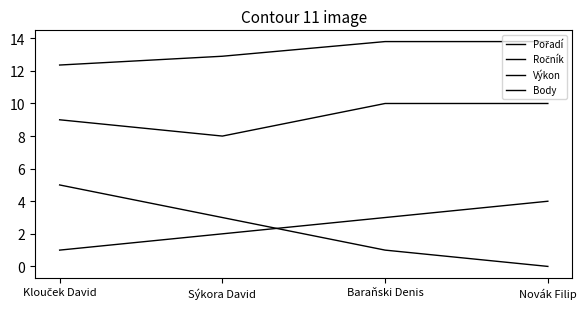

At which label does Body reach its peak?

Klouček David